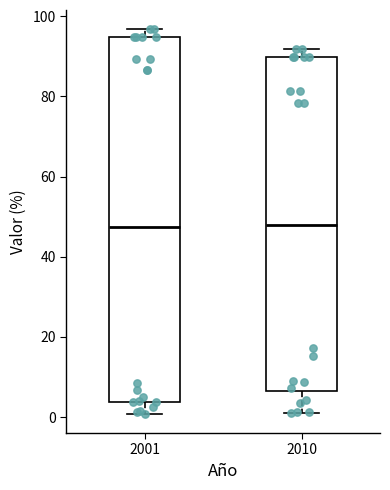

Reading left to right, read every box against the y-axis: the position of its median line, the range the box covers, and the ends of its whiskers. The values are not printed on the chart, so give them approximately, as read against the axis.

2001: median 48, box 4 to 94, whiskers 0 to 96
2010: median 48, box 6 to 90, whiskers 0 to 92